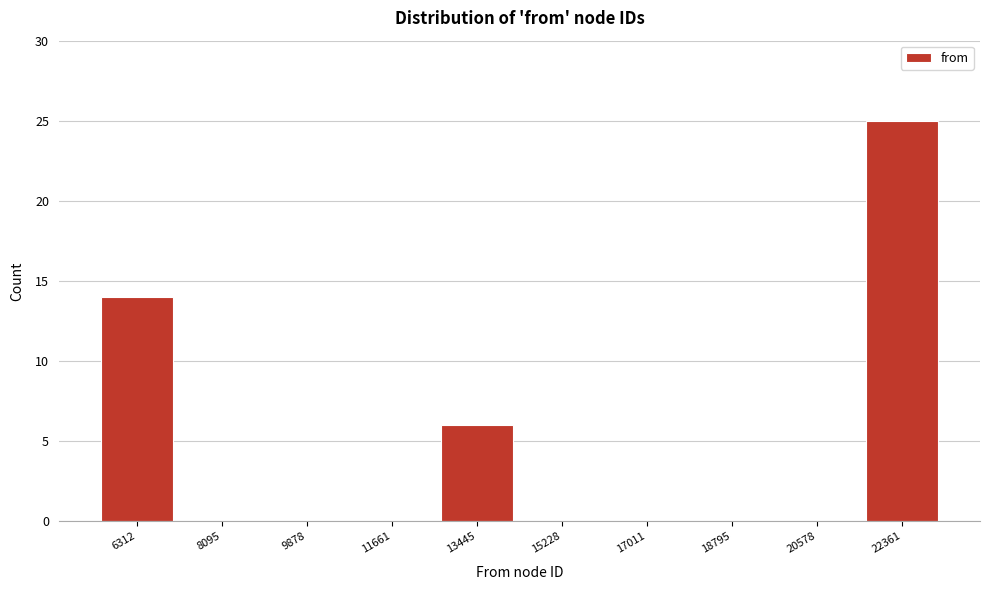

Reading left to right, what are all the values shown in this chart?

6312=14	8095=0	9878=0	11661=0	13445=6	15228=0	17011=0	18795=0	20578=0	22361=25